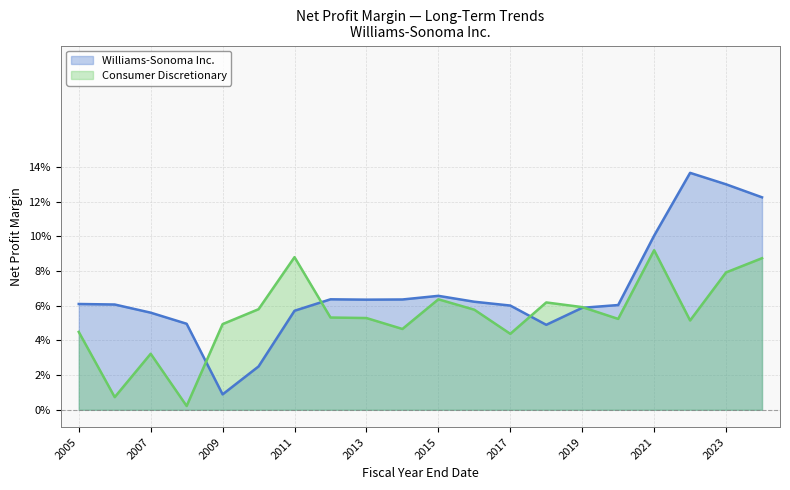

The value of Consumer Discretionary at 2006-01-29 is 0.0. True or false?

True